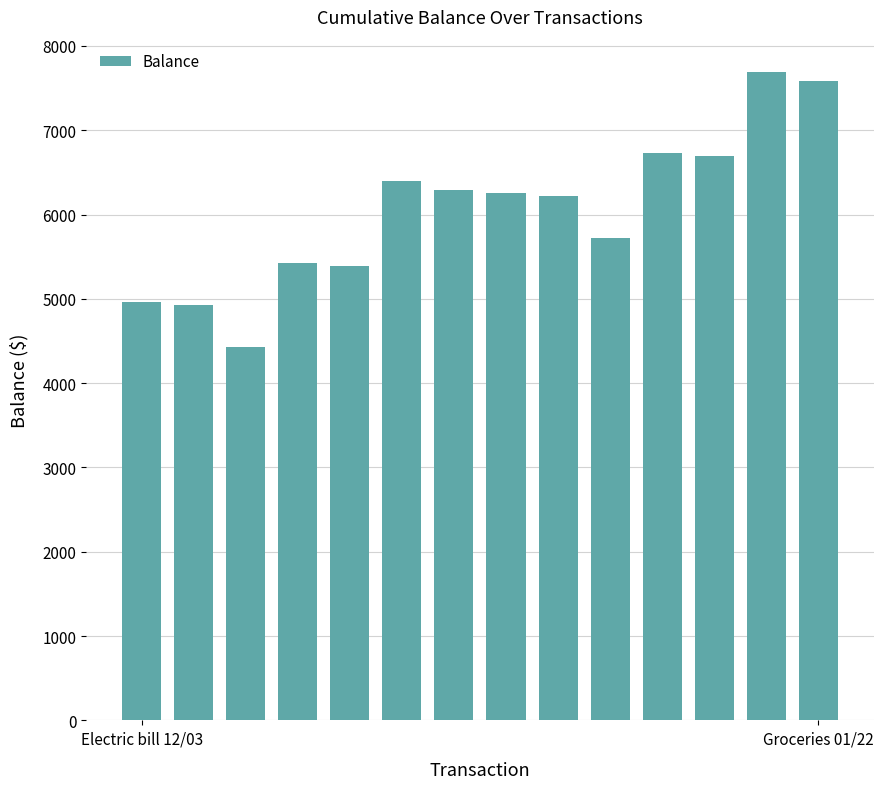

What is the smallest value displayed?

4430